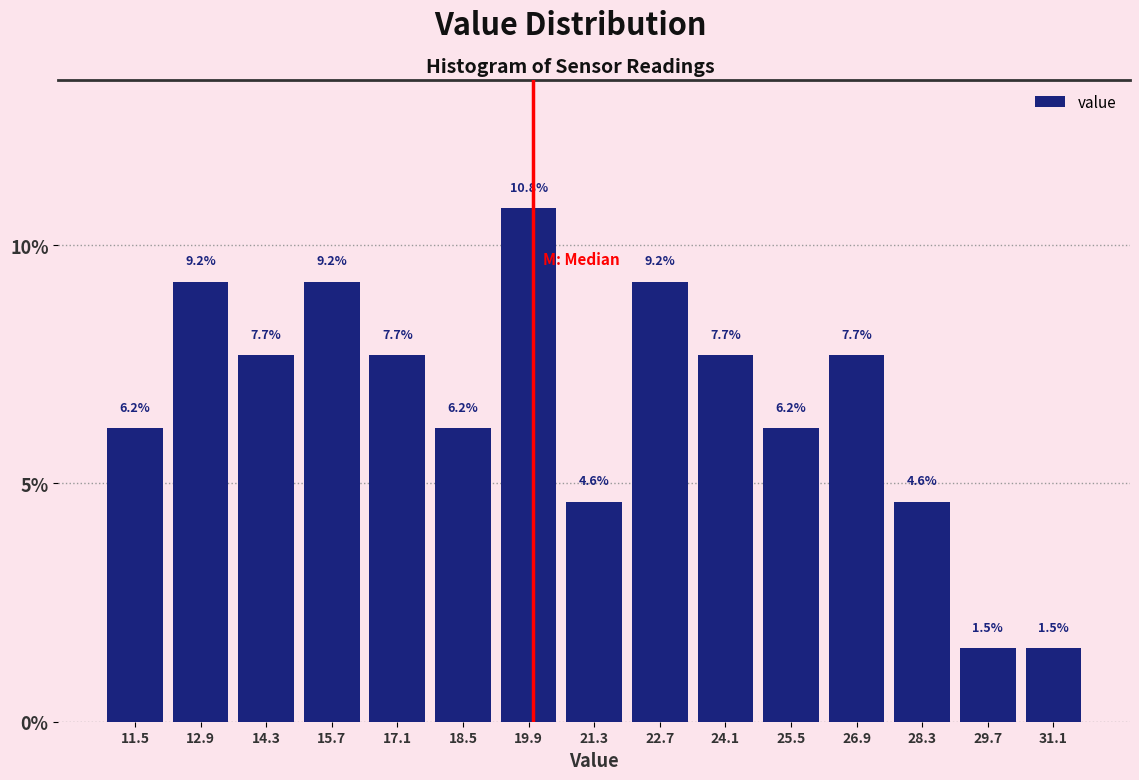

What is the height of the bar covering 27.6 to 29.0 on the x-axis?

4.6